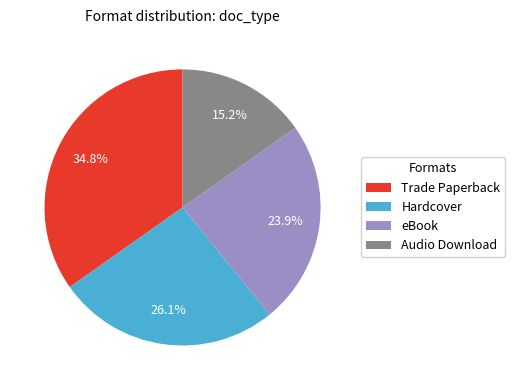

Is eBook the majority of the pie?

No